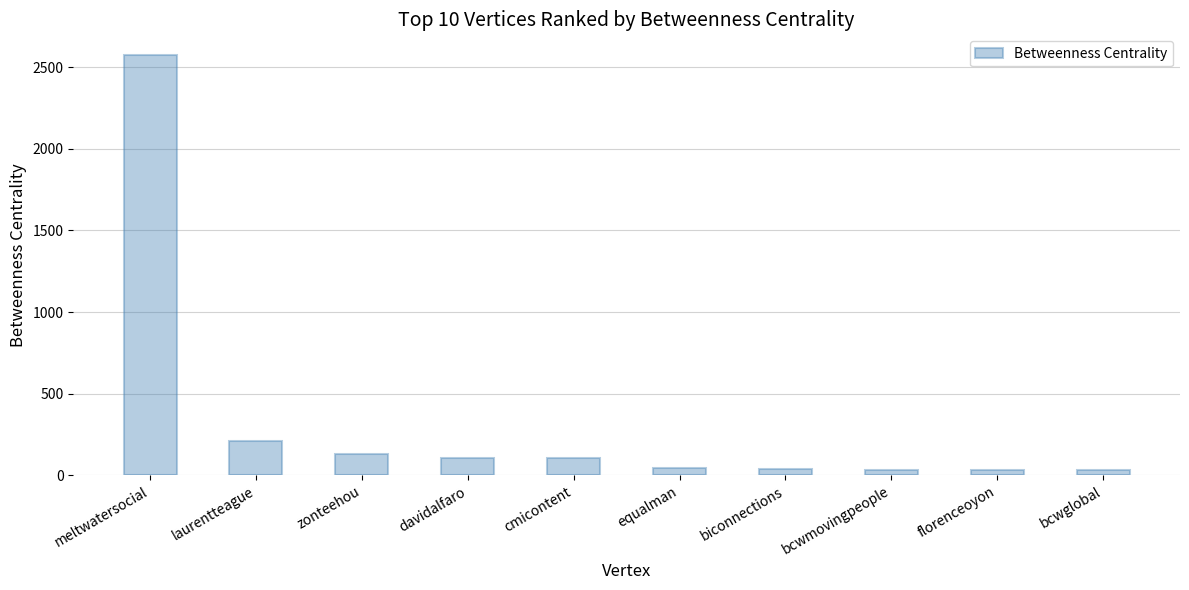

Which label corresponds to the largest value in the chart?

meltwatersocial